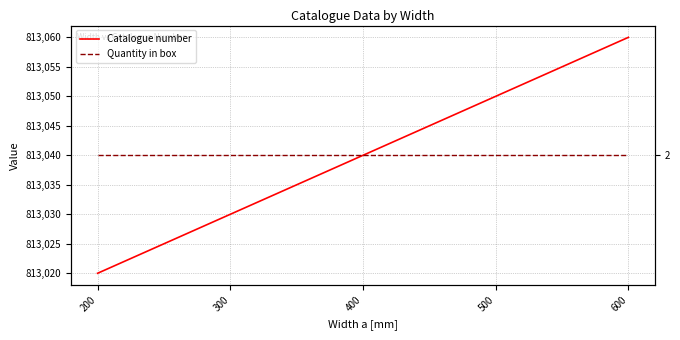

True or false: Catalogue number and Quantity in box intersect in this chart.

False